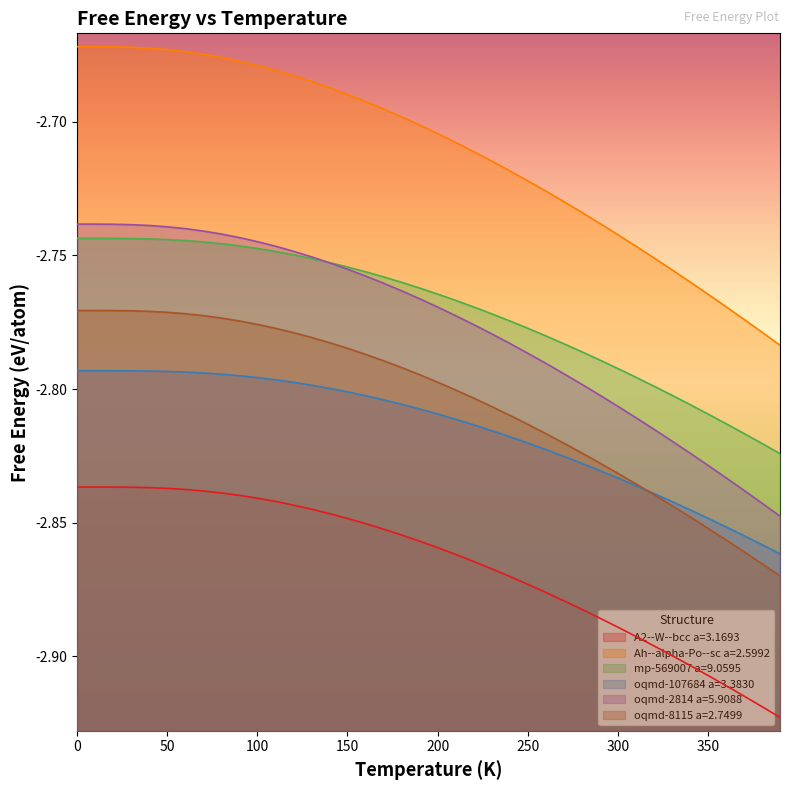

Reading right to left, extract all data points from this chart.

A2--W--bcc a=3.1693: -2.9	-2.9	-2.9	-2.9	-2.9	-2.9	-2.9	-2.9	-2.9	-2.9	-2.9	-2.9	-2.9	-2.9	-2.9	-2.9	-2.9	-2.9	-2.9	-2.9	-2.9	-2.9	-2.9	-2.9	-2.8	-2.8	-2.8	-2.8	-2.8	-2.8	-2.8	-2.8	-2.8	-2.8	-2.8	-2.8	-2.8	-2.8	-2.8	-2.8
Ah--alpha-Po--sc a=2.5992: -2.8	-2.8	-2.8	-2.8	-2.8	-2.8	-2.8	-2.8	-2.7	-2.7	-2.7	-2.7	-2.7	-2.7	-2.7	-2.7	-2.7	-2.7	-2.7	-2.7	-2.7	-2.7	-2.7	-2.7	-2.7	-2.7	-2.7	-2.7	-2.7	-2.7	-2.7	-2.7	-2.7	-2.7	-2.7	-2.7	-2.7	-2.7	-2.7	-2.7
mp-569007 a=9.0595: -2.8	-2.8	-2.8	-2.8	-2.8	-2.8	-2.8	-2.8	-2.8	-2.8	-2.8	-2.8	-2.8	-2.8	-2.8	-2.8	-2.8	-2.8	-2.8	-2.8	-2.8	-2.8	-2.8	-2.8	-2.8	-2.8	-2.8	-2.7	-2.7	-2.7	-2.7	-2.7	-2.7	-2.7	-2.7	-2.7	-2.7	-2.7	-2.7	-2.7
oqmd-107684 a=3.3830: -2.9	-2.9	-2.9	-2.9	-2.8	-2.8	-2.8	-2.8	-2.8	-2.8	-2.8	-2.8	-2.8	-2.8	-2.8	-2.8	-2.8	-2.8	-2.8	-2.8	-2.8	-2.8	-2.8	-2.8	-2.8	-2.8	-2.8	-2.8	-2.8	-2.8	-2.8	-2.8	-2.8	-2.8	-2.8	-2.8	-2.8	-2.8	-2.8	-2.8
oqmd-2814 a=5.9088: -2.8	-2.8	-2.8	-2.8	-2.8	-2.8	-2.8	-2.8	-2.8	-2.8	-2.8	-2.8	-2.8	-2.8	-2.8	-2.8	-2.8	-2.8	-2.8	-2.8	-2.8	-2.8	-2.8	-2.8	-2.8	-2.8	-2.8	-2.7	-2.7	-2.7	-2.7	-2.7	-2.7	-2.7	-2.7	-2.7	-2.7	-2.7	-2.7	-2.7
oqmd-8115 a=2.7499: -2.9	-2.9	-2.9	-2.9	-2.9	-2.8	-2.8	-2.8	-2.8	-2.8	-2.8	-2.8	-2.8	-2.8	-2.8	-2.8	-2.8	-2.8	-2.8	-2.8	-2.8	-2.8	-2.8	-2.8	-2.8	-2.8	-2.8	-2.8	-2.8	-2.8	-2.8	-2.8	-2.8	-2.8	-2.8	-2.8	-2.8	-2.8	-2.8	-2.8